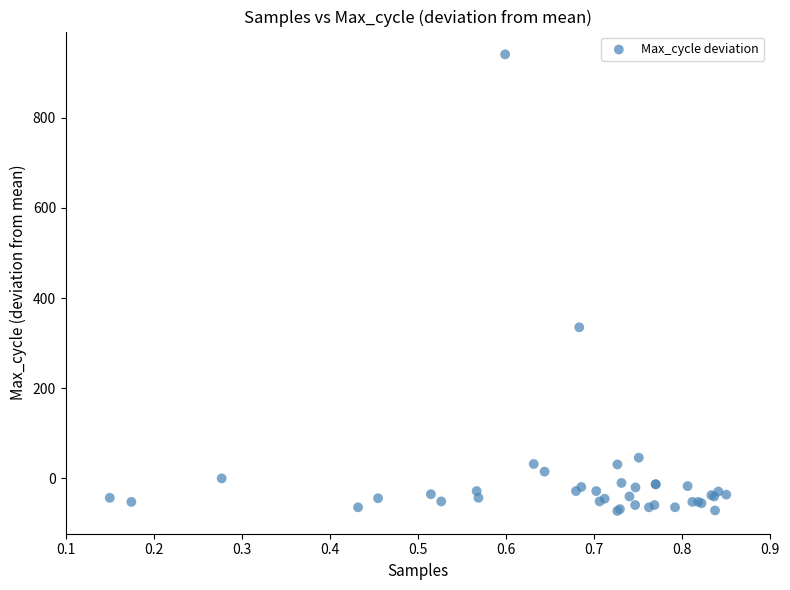

What Y value in the scatter plot is closest to 434?

335.1